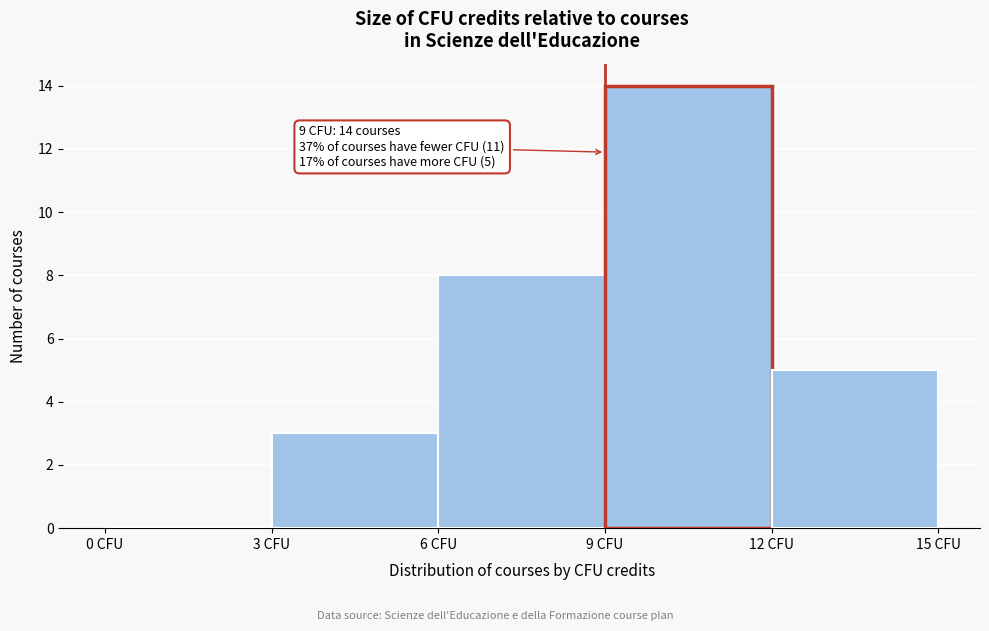

Over which range of the x-axis is the bar tallest?

9 to 12